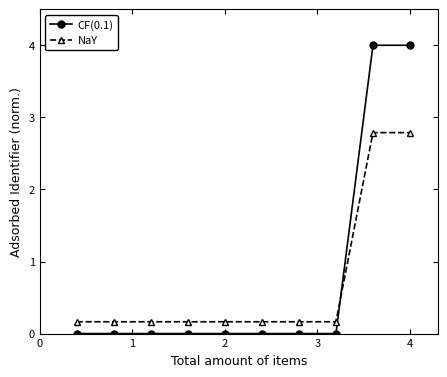

Which series has the widest spread of values?

CF(0.1)